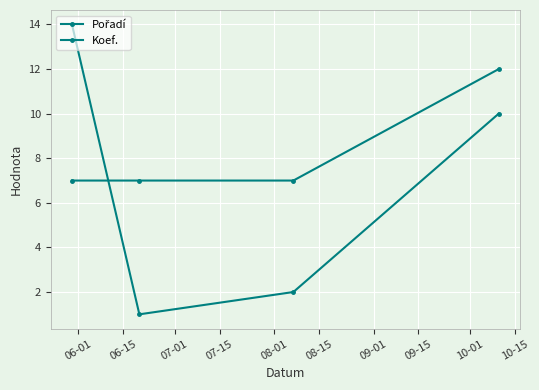

How many lines are shown in the chart?

2